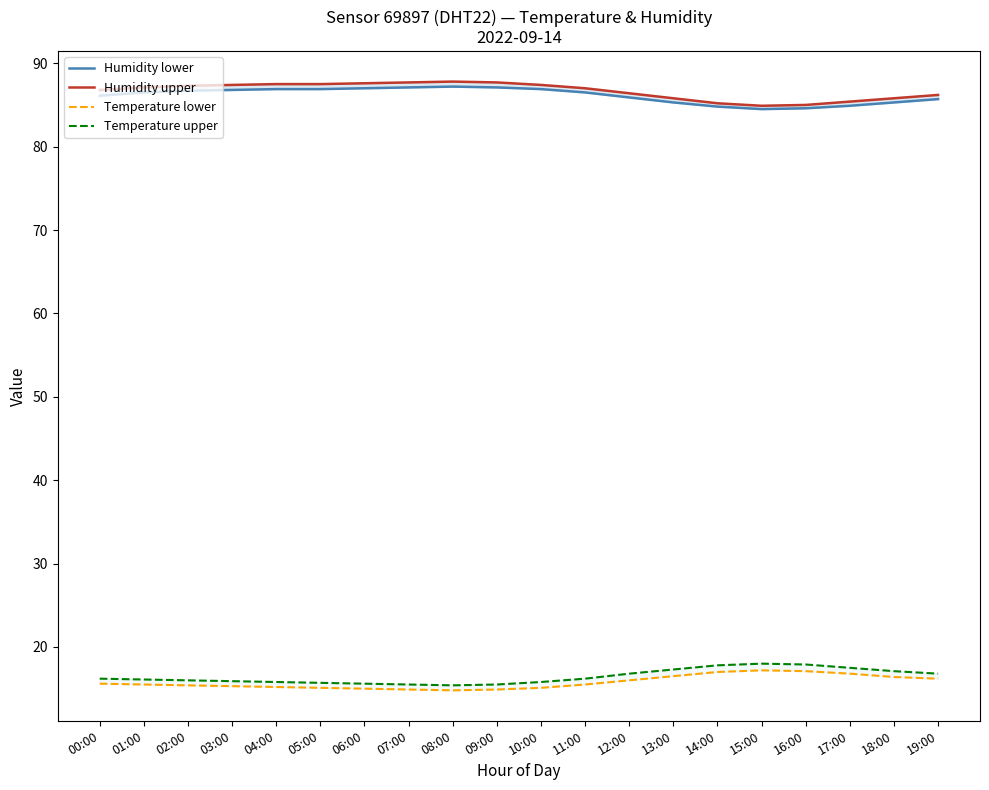

Reading right to left, extract all data points from this chart.

Humidity lower: 19:00=85.7	18:00=85.3	17:00=84.9	16:00=84.6	15:00=84.5	14:00=84.8	13:00=85.3	12:00=85.9	11:00=86.5	10:00=86.9	09:00=87.1	08:00=87.2	07:00=87.1	06:00=87.0	05:00=86.9	04:00=86.9	03:00=86.8	02:00=86.7	01:00=86.5	00:00=86.1
Humidity upper: 19:00=86.2	18:00=85.8	17:00=85.4	16:00=85.0	15:00=84.9	14:00=85.2	13:00=85.8	12:00=86.4	11:00=87.0	10:00=87.4	09:00=87.7	08:00=87.8	07:00=87.7	06:00=87.6	05:00=87.5	04:00=87.5	03:00=87.4	02:00=87.3	01:00=87.1	00:00=86.8
Temperature lower: 19:00=16.2	18:00=16.4	17:00=16.8	16:00=17.1	15:00=17.2	14:00=17.0	13:00=16.5	12:00=16.0	11:00=15.5	10:00=15.1	09:00=14.9	08:00=14.8	07:00=14.9	06:00=15.0	05:00=15.1	04:00=15.2	03:00=15.3	02:00=15.4	01:00=15.5	00:00=15.6
Temperature upper: 19:00=16.8	18:00=17.1	17:00=17.5	16:00=17.9	15:00=18.0	14:00=17.8	13:00=17.3	12:00=16.8	11:00=16.2	10:00=15.8	09:00=15.5	08:00=15.4	07:00=15.5	06:00=15.6	05:00=15.7	04:00=15.8	03:00=15.9	02:00=16.0	01:00=16.1	00:00=16.2